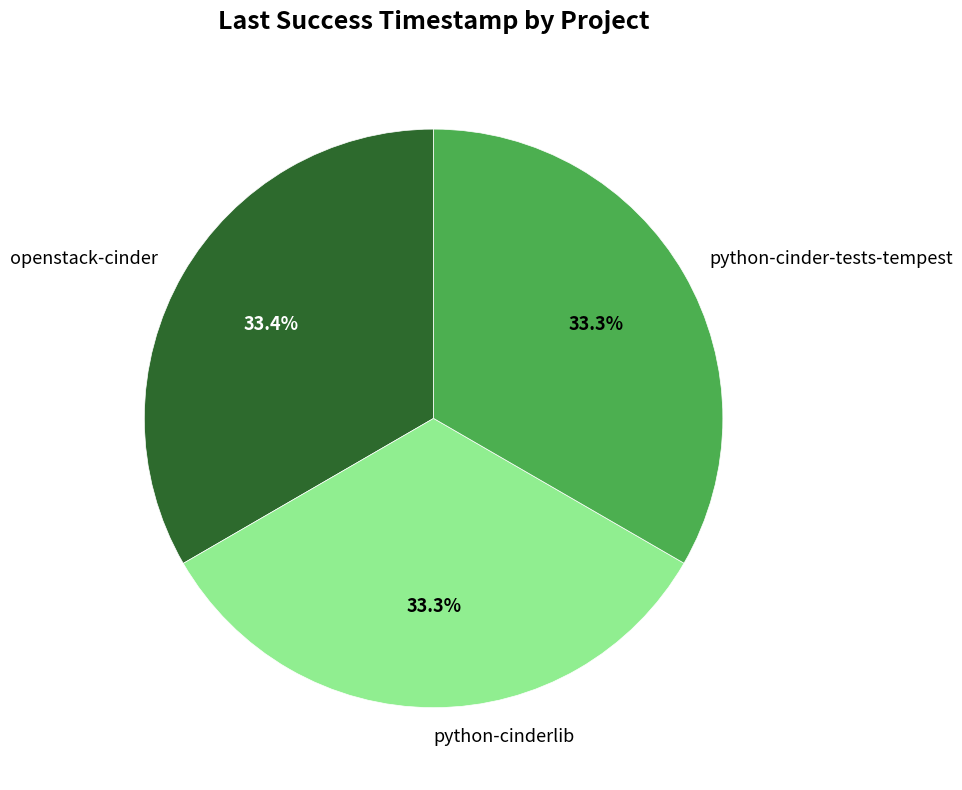

Is it true that python-cinderlib is 33% of the pie?

True